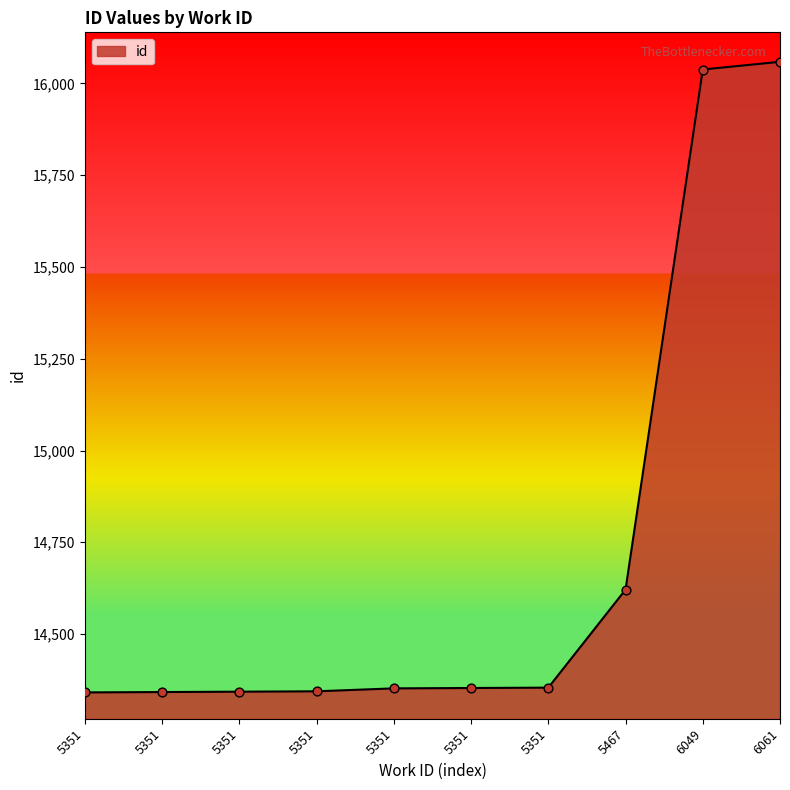

What is the change in value from 5351 to 5351?

+2